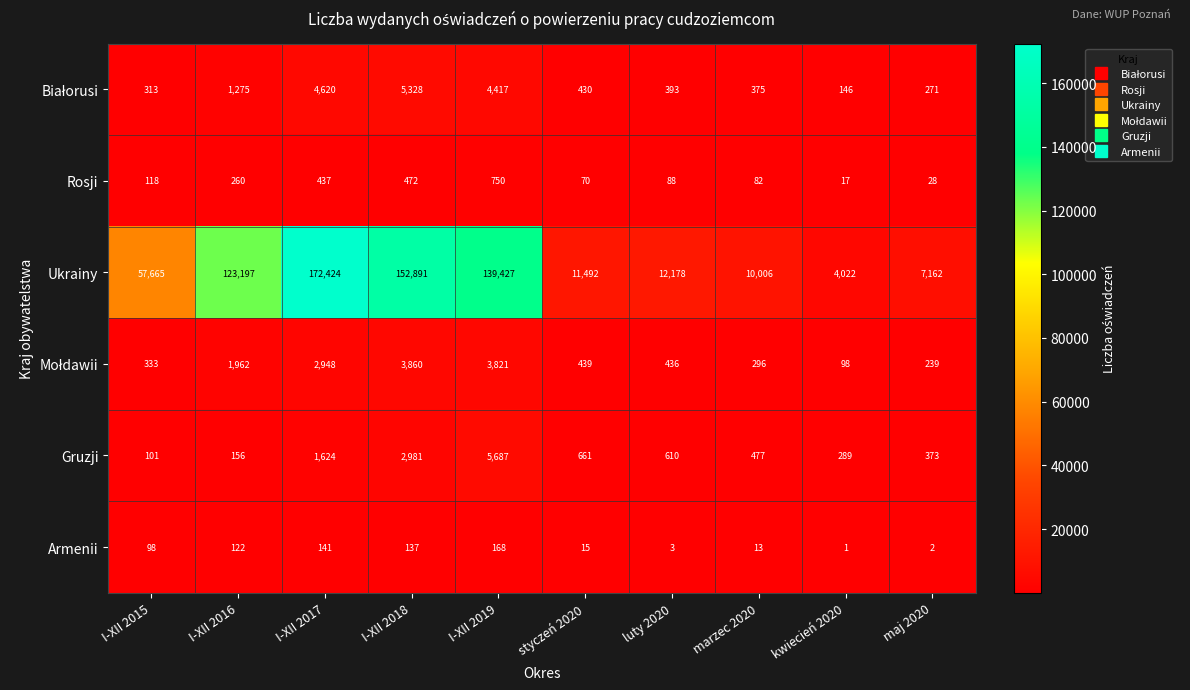

Which series has the largest range (max minus min)?

Ukrainy